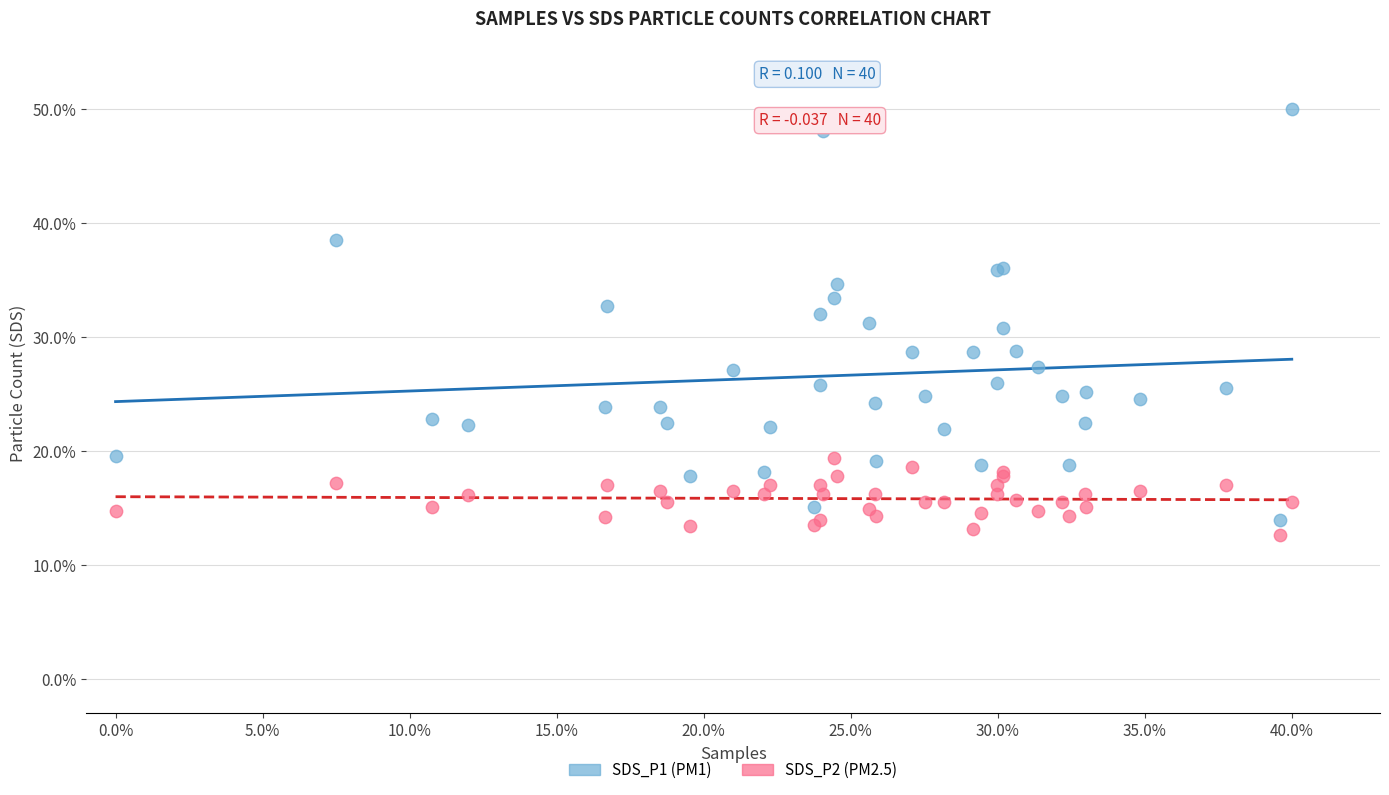

Which series has the widest spread of Y values?

SDS_P1 (PM1)